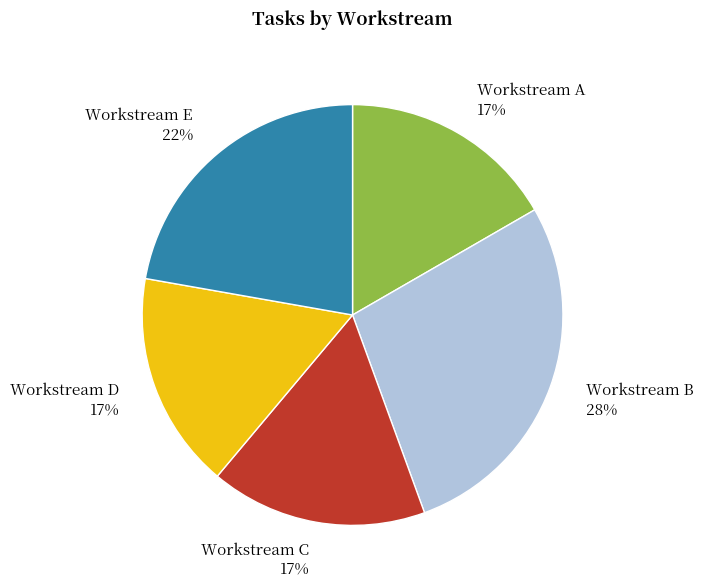

Which slice is the largest?

Workstream B